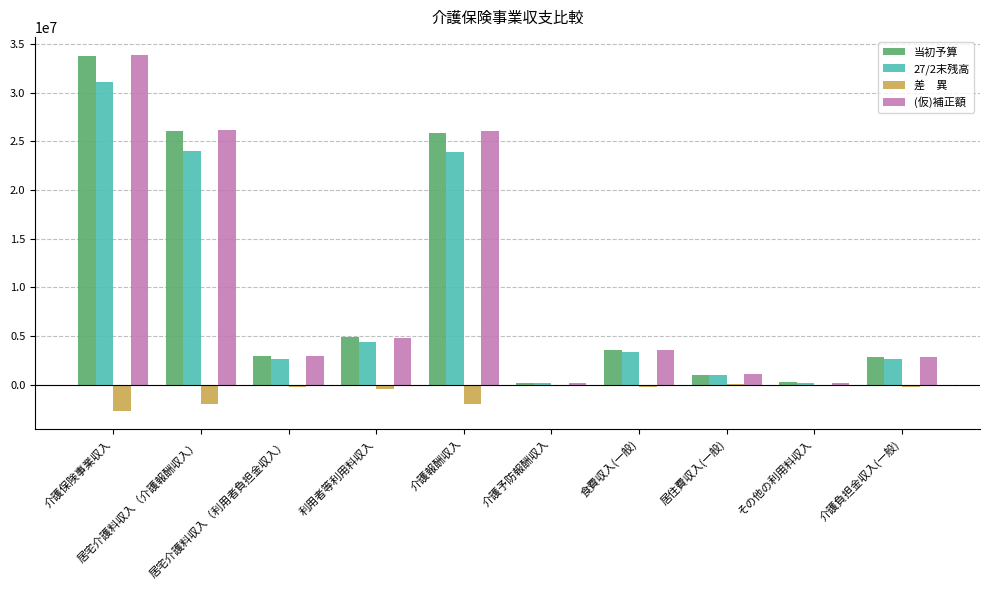

Are the bars horizontal?

No